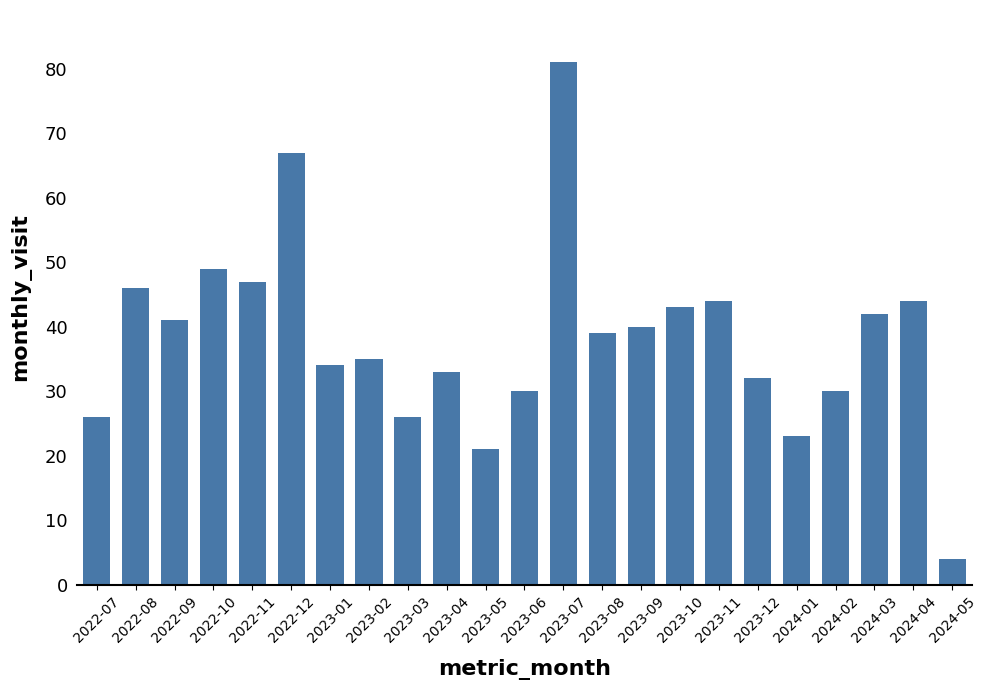

What is the label of the 23rd bar from the right?

2022-07